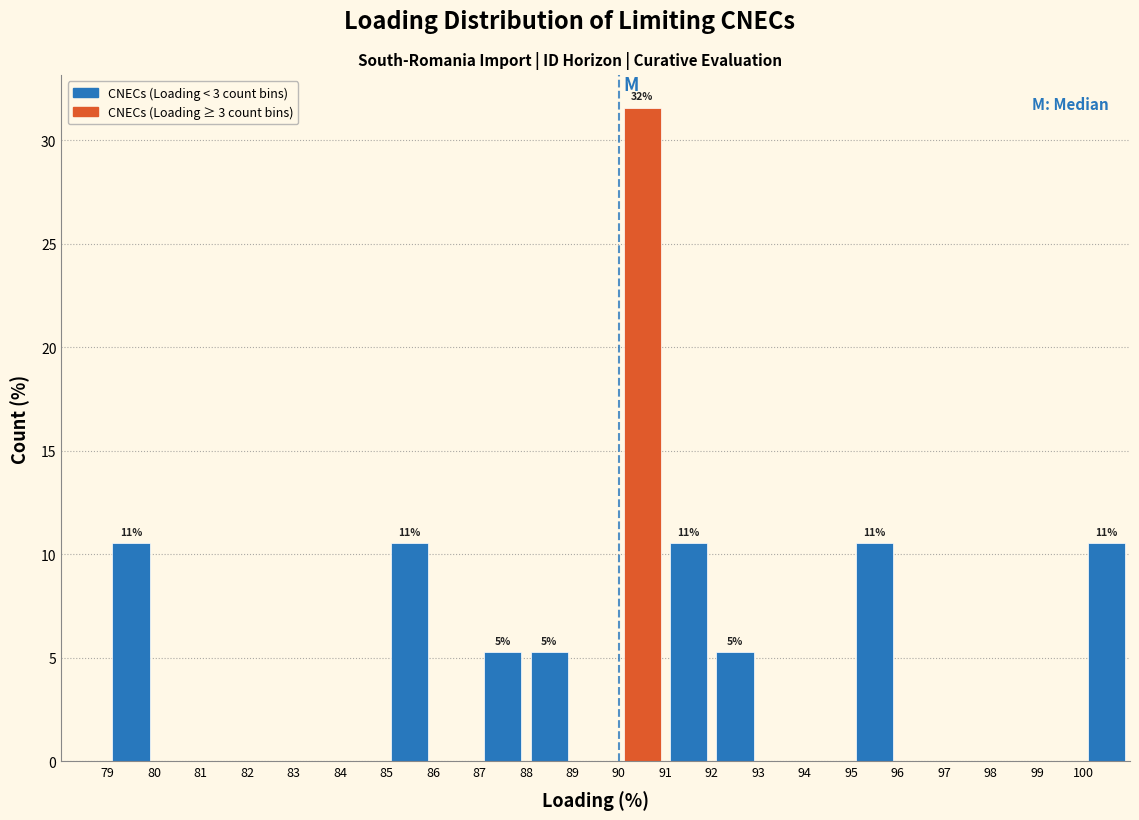

Over which range of the x-axis is the bar tallest?

90 to 91